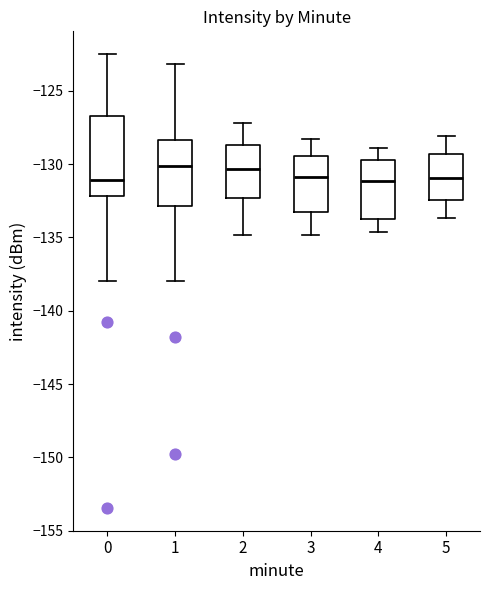

Reading left to right, transcribe this box plot: for each box, give where its median line is, the range the box spans, and where its two whiskers end, as read against the y-axis. The values are not printed on the chart, so give them approximately, as read against the axis.

0: median -131.0, box -132.0 to -126.5, whiskers -138.0 to -122.5
1: median -130.0, box -133.0 to -128.5, whiskers -138.0 to -123.0
2: median -130.5, box -132.5 to -128.5, whiskers -135.0 to -127.0
3: median -131.0, box -133.5 to -129.5, whiskers -135.0 to -128.5
4: median -131.0, box -134.0 to -129.5, whiskers -134.5 to -129.0
5: median -131.0, box -132.5 to -129.5, whiskers -133.5 to -128.0